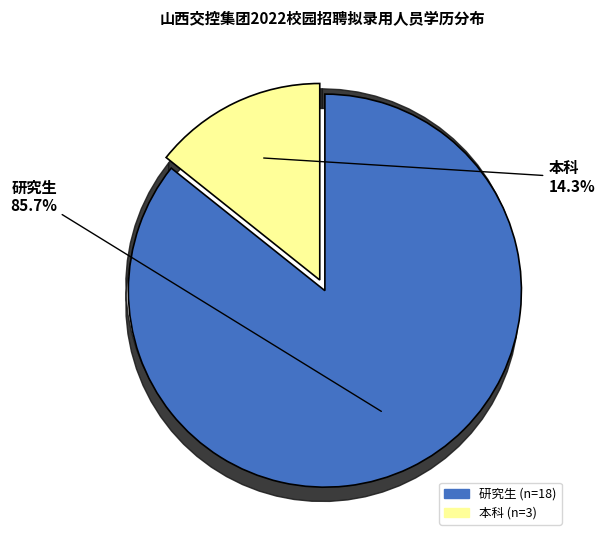

Is it true that 研究生 is 86% of the pie?

True